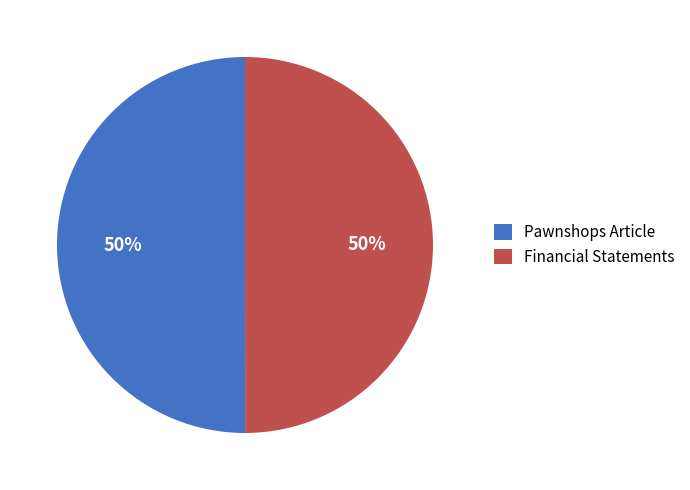

True or false: Pawnshops Article accounts for 50% of the total.

True